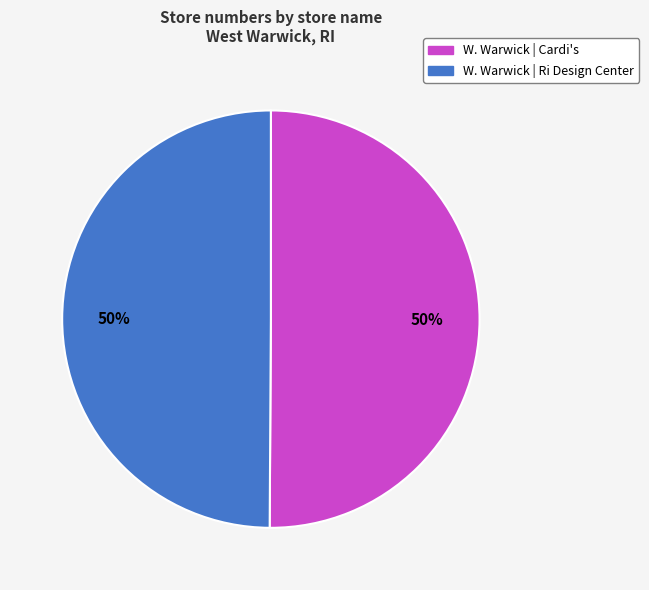

To the nearest percent, what portion does W. Warwick | Cardi's represent?

50%